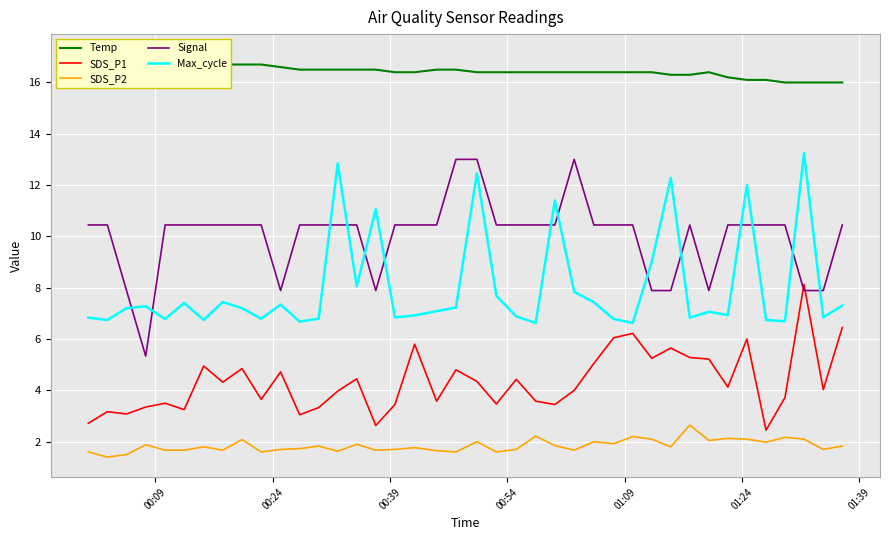

True or false: SDS_P2 and SDS_P1 intersect in this chart.

False